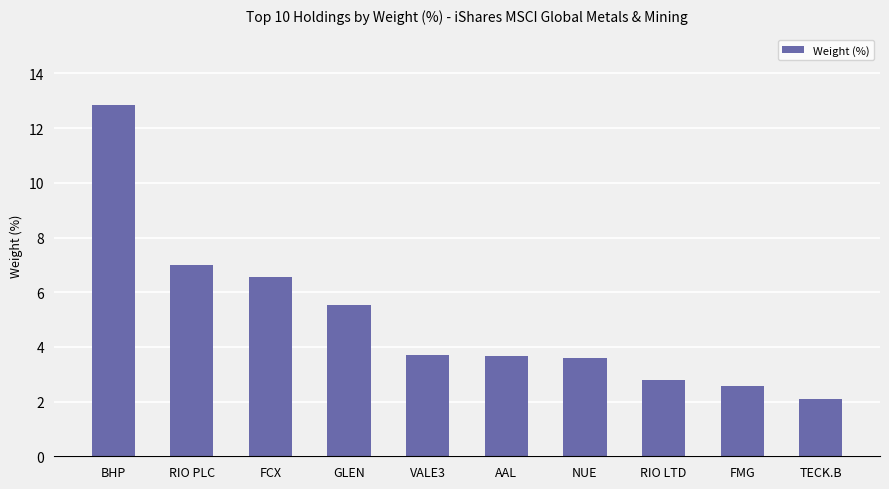

What is the change in value from VALE3 to NUE?

-0.1